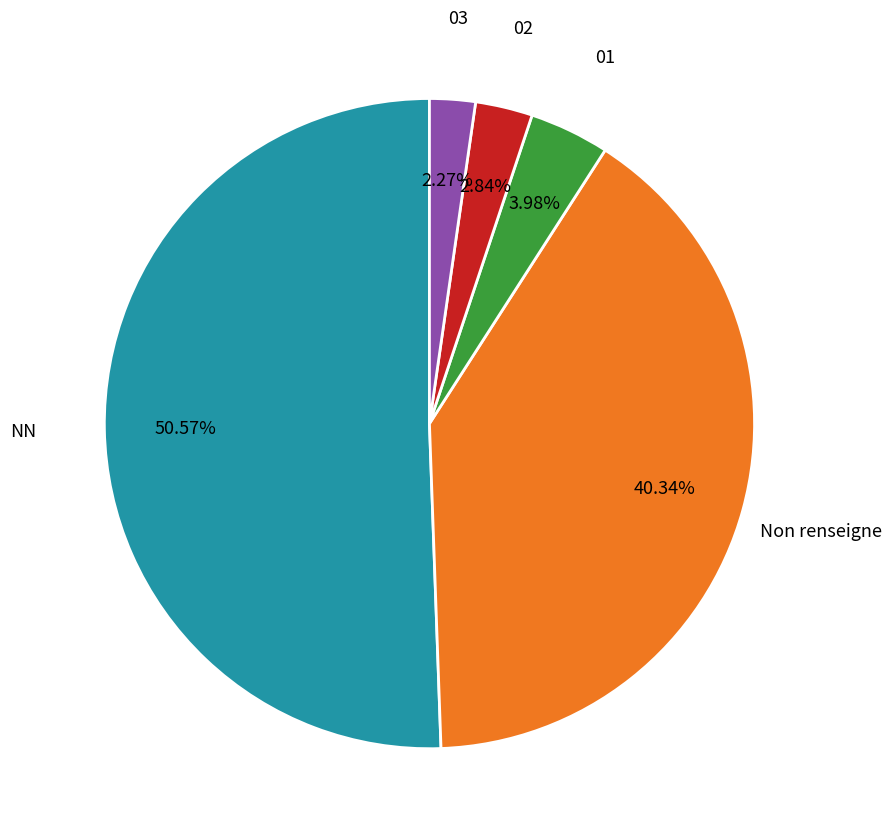

To the nearest percent, what portion does NN represent?

51%